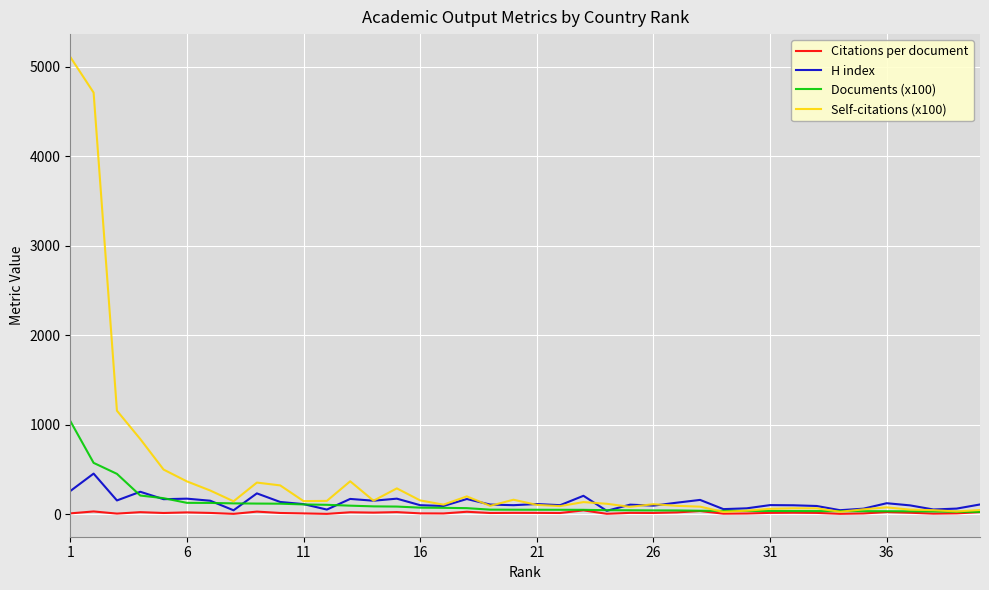

Which series has the largest total across all categories?

Self-citations (x100)